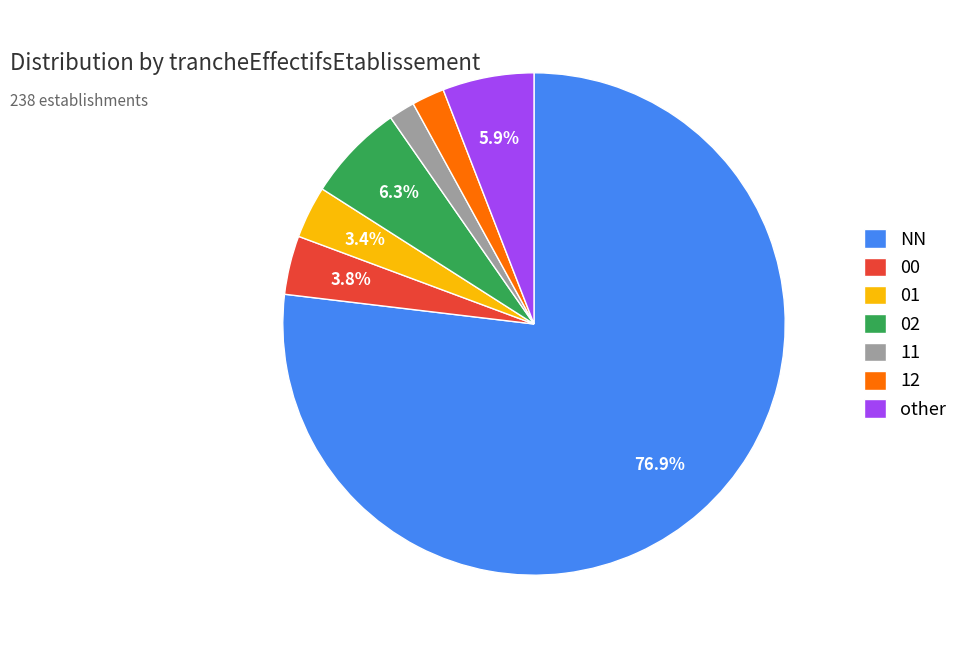

To the nearest percent, what is the combined percentage of 01 and 11?

5%